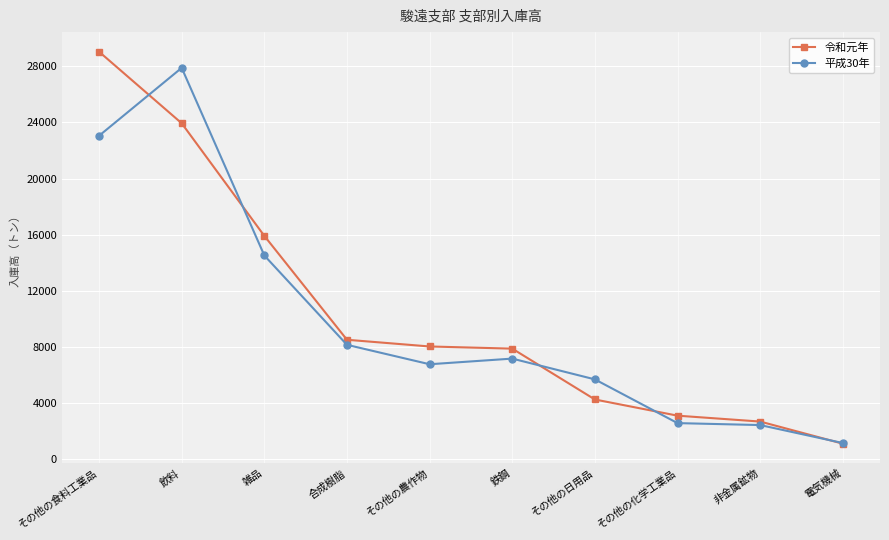

How many categories are shown in the chart?

10